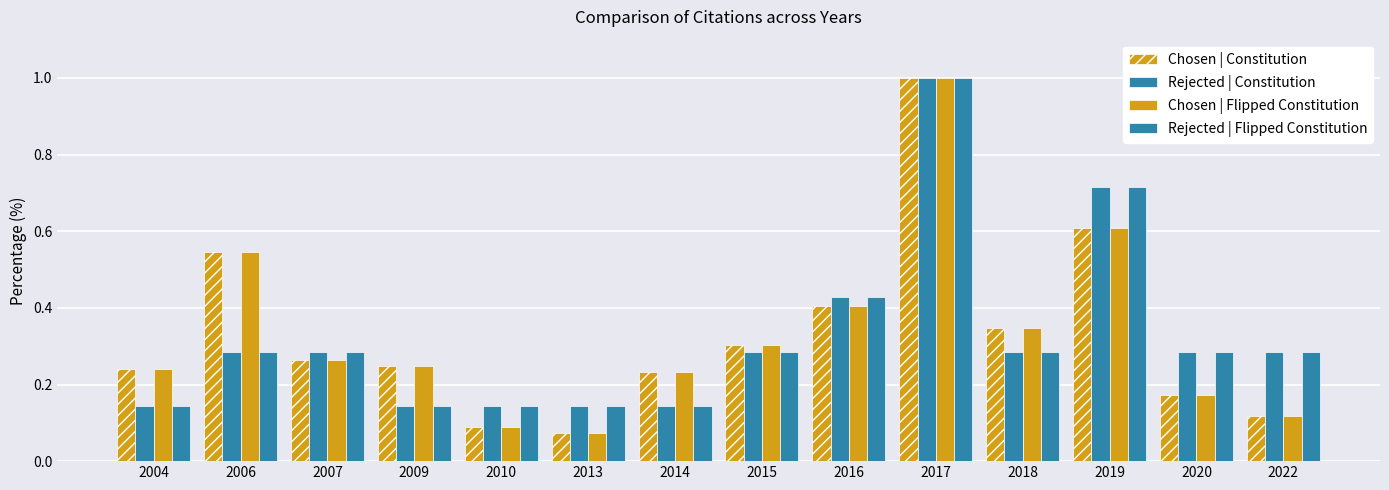

How many data points does each series have?

14